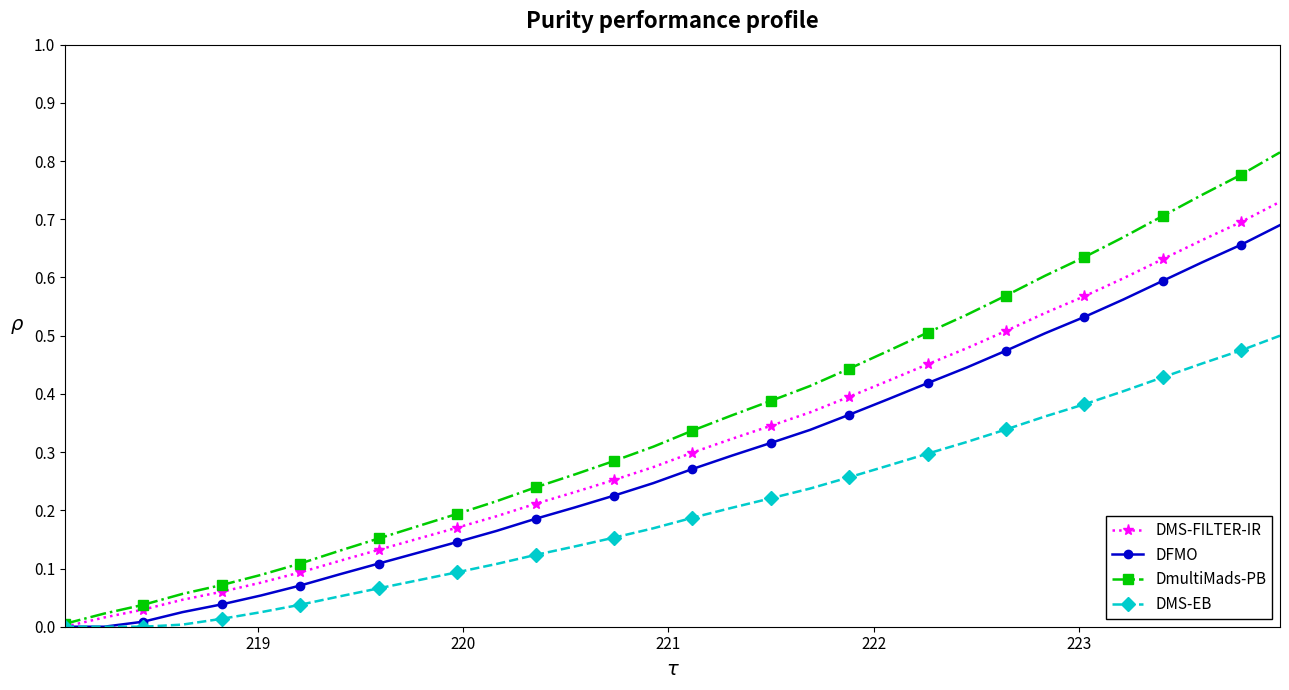

Rank the series by their average value, from lowest to highest.

DMS-EB, DFMO, DMS-FILTER-IR, DmultiMads-PB